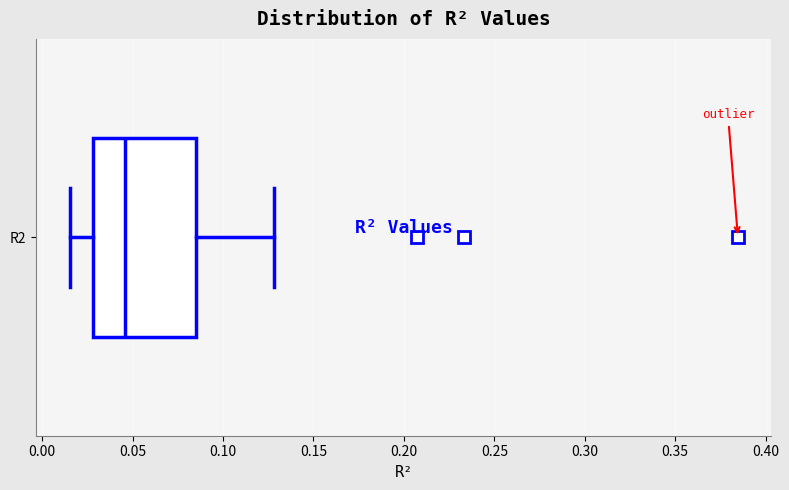

Where does the right whisker of the box for R2 end on the x-axis? The values are not printed on the chart, so give them approximately, as read against the axis.

0.130